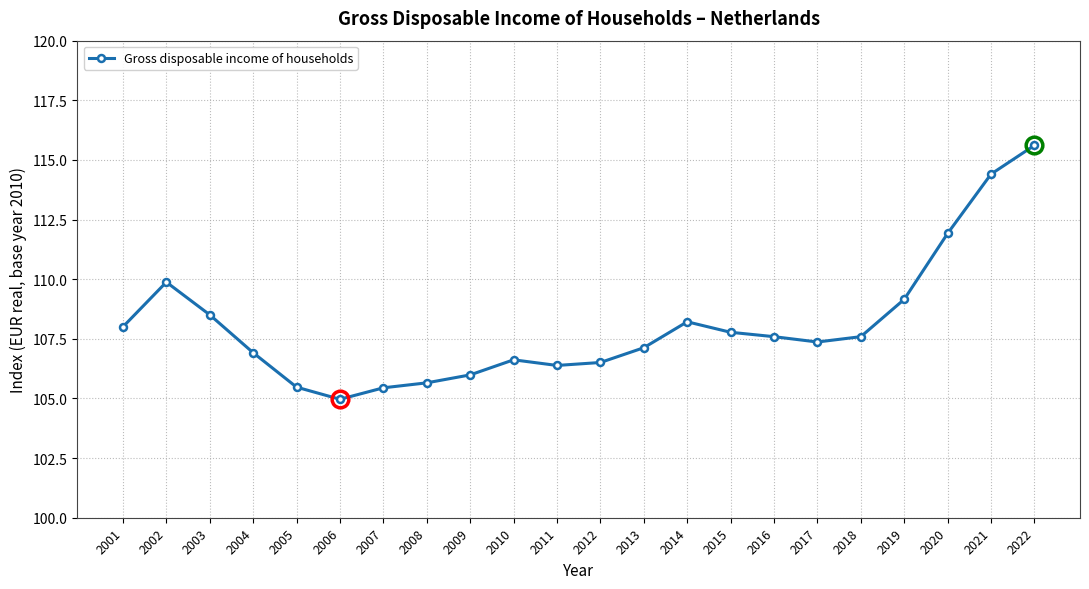

Does the chart have visible grid lines?

Yes